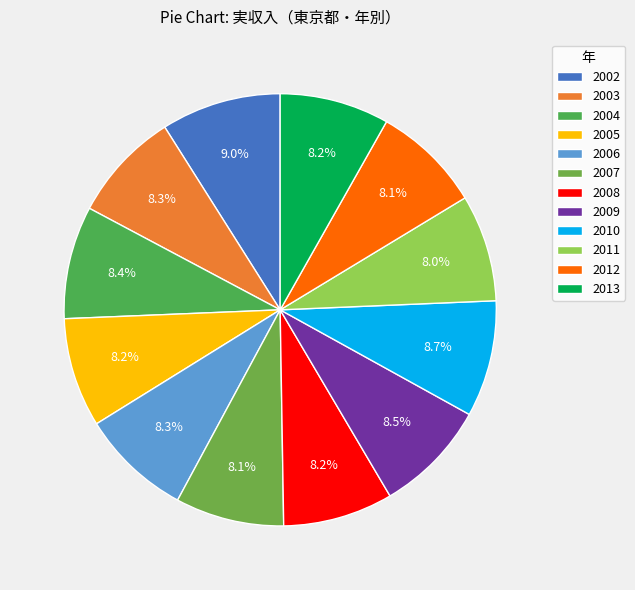

The 2002 slice represents 9% of the pie. True or false?

True